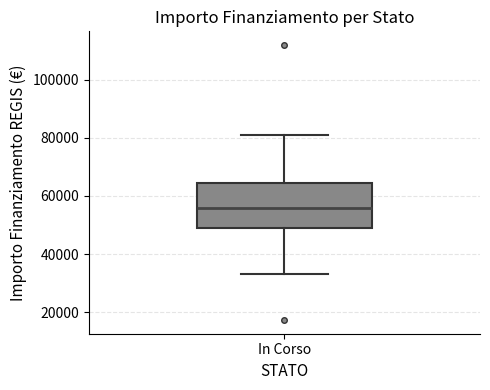

Where is the upper edge of the box for In Corso on the y-axis? The values are not printed on the chart, so give them approximately, as read against the axis.

64000